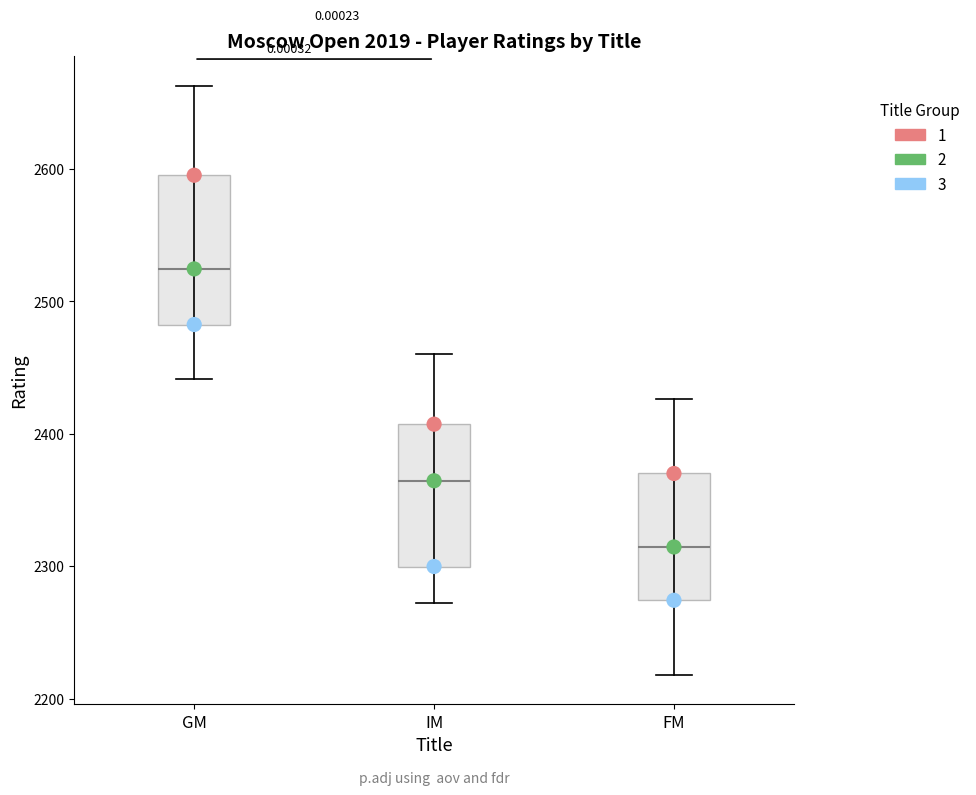

Reading left to right, read every box against the y-axis: the position of its median line, the range the box covers, and the ends of its whiskers. The values are not printed on the chart, so give them approximately, as read against the axis.

GM: median 2520, box 2480 to 2600, whiskers 2440 to 2660
IM: median 2360, box 2300 to 2410, whiskers 2270 to 2460
FM: median 2310, box 2270 to 2370, whiskers 2220 to 2430